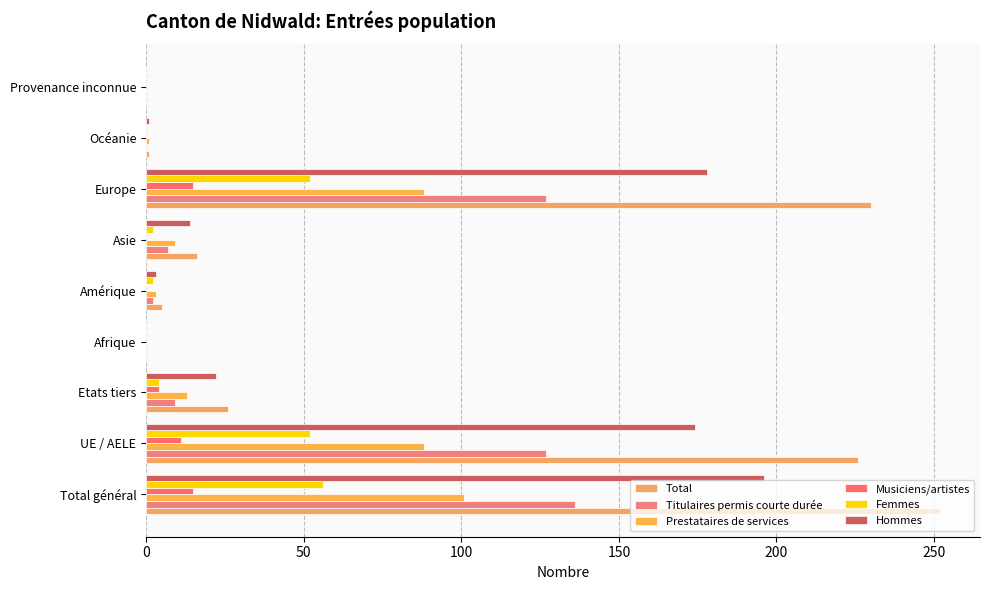

What is the value of the Musiciens/artistes bar at the 7th from the left?

15